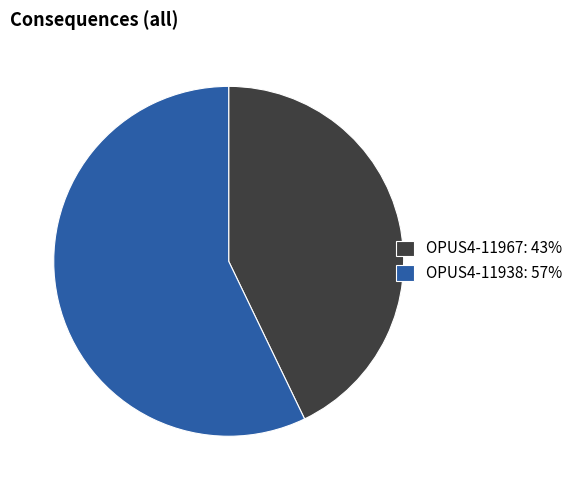

Which has a higher value, OPUS4-11967: 43% or OPUS4-11938: 57%?

OPUS4-11938: 57%